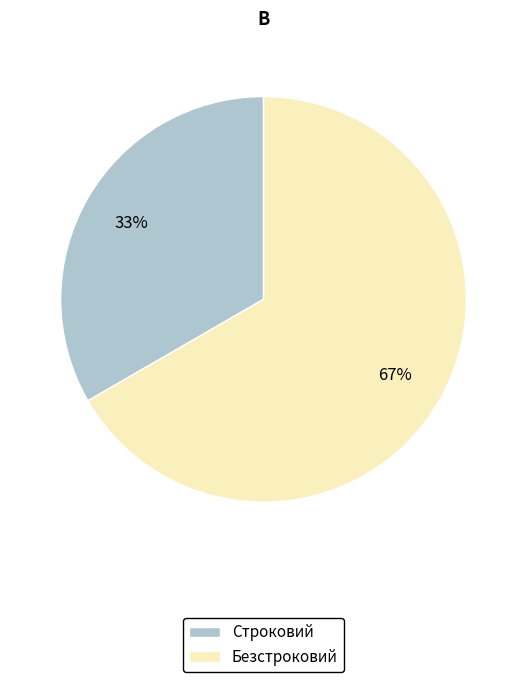

Between Безстроковий and Строковий, which is larger?

Безстроковий